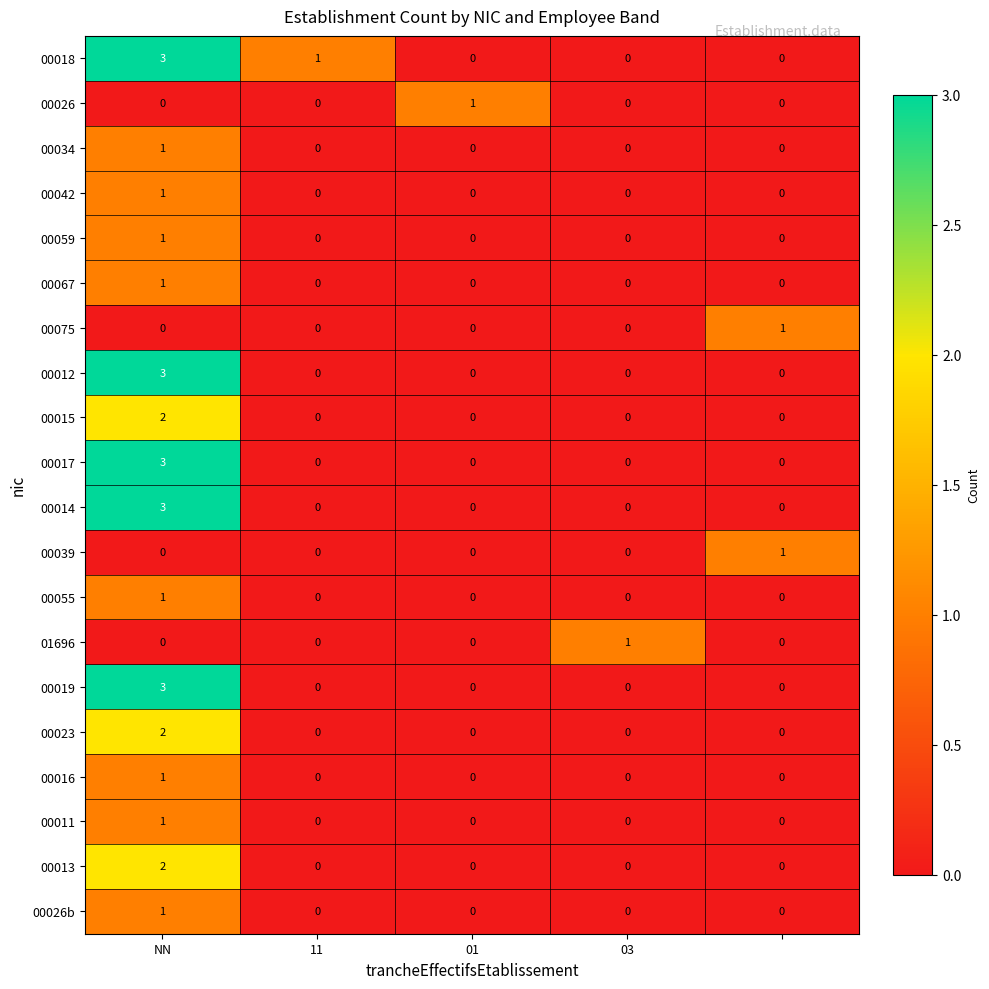

What is the greatest value displayed?

3